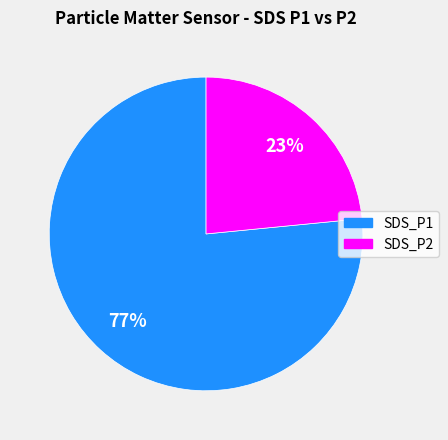

Rank the categories by value from lowest to highest.

SDS_P2, SDS_P1